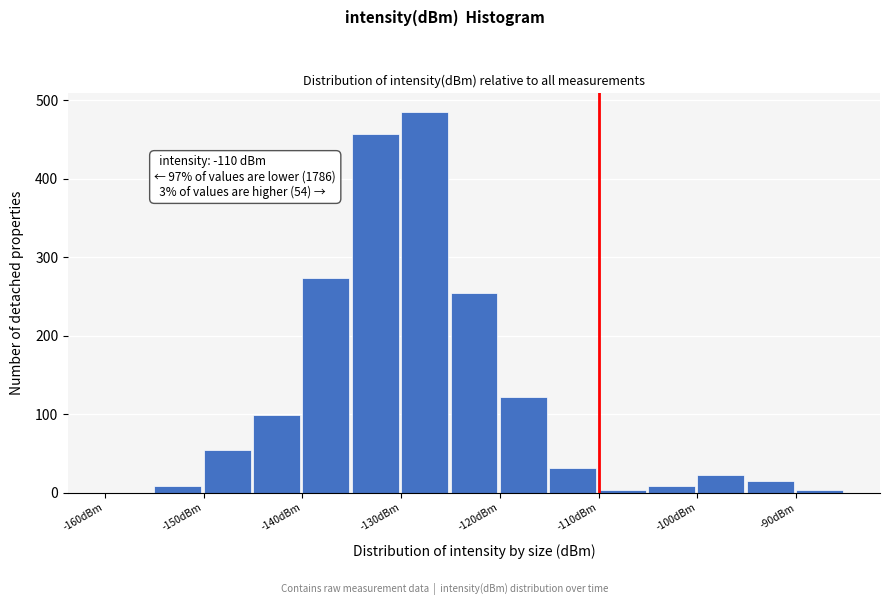

Which range on the x-axis has the tallest bar?

-130 to -125